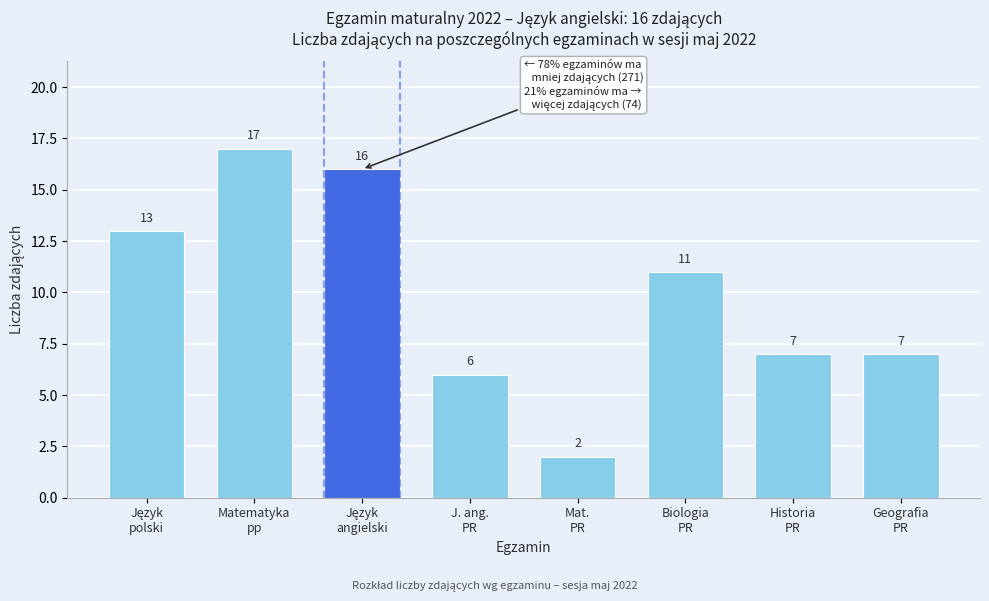

Reading left to right, extract all data points from this chart.

13	17	16	6	2	11	7	7